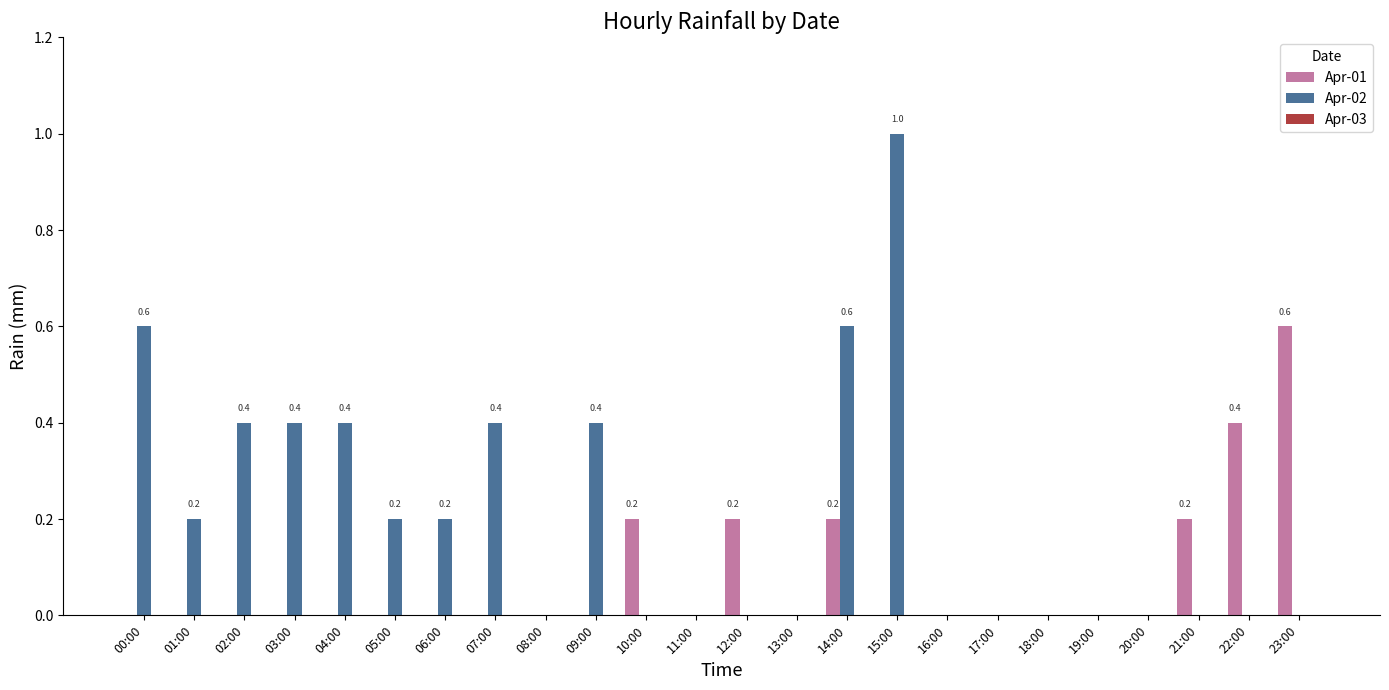

What is the total value across all series at 02:00?

0.4